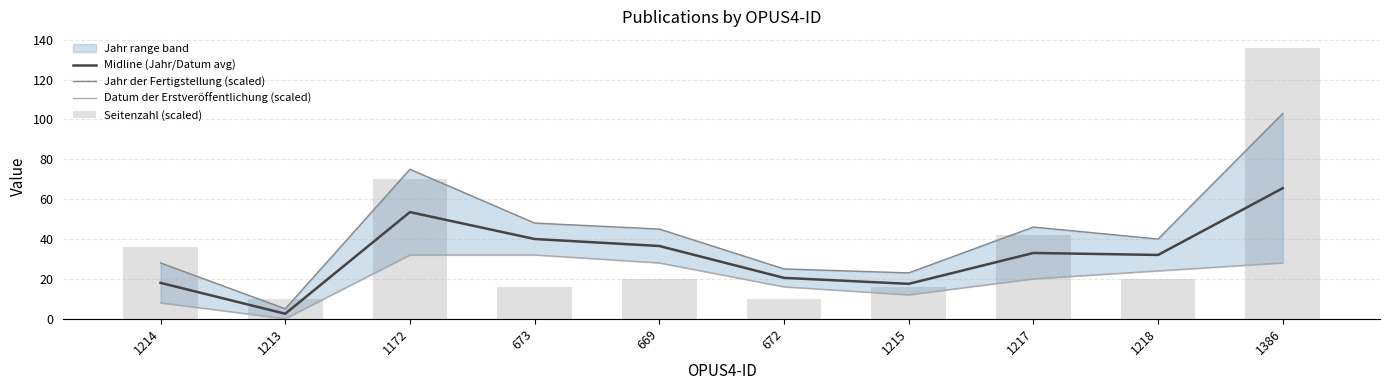

Which series has the largest total across all categories?

Jahr der Fertigstellung (scaled)